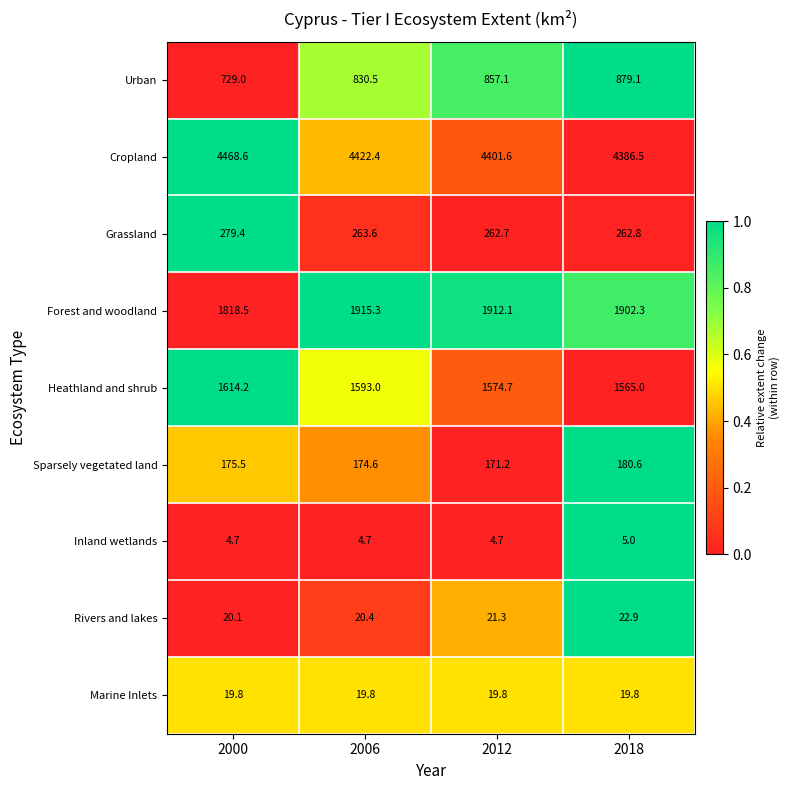

The Marine Inlets series shows 31.5 at 2000. True or false?

False